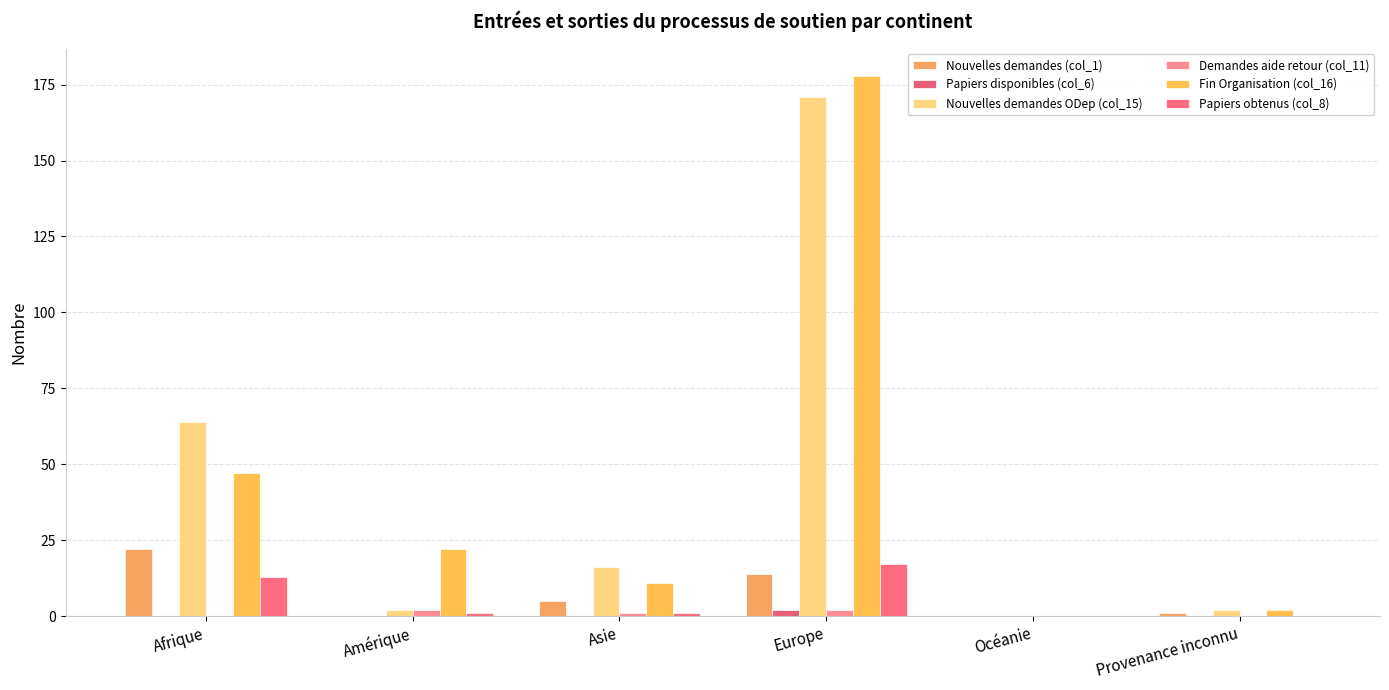

What is the sum of the Nouvelles demandes (col_1) values at Europe and Asie?

19